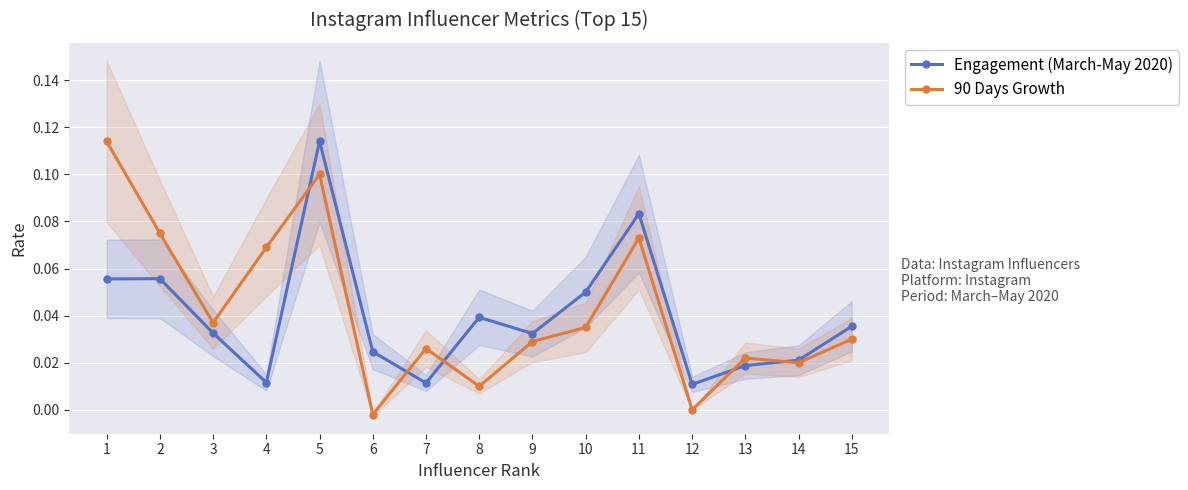

Reading right to left, transcribe all the data shown in this chart.

Engagement (March-May 2020): 15=0.0	14=0.0	13=0.0	12=0.0	11=0.1	10=0.1	9=0.0	8=0.0	7=0.0	6=0.0	5=0.1	4=0.0	3=0.0	2=0.1	1=0.1
90 Days Growth: 15=0.0	14=0.0	13=0.0	12=0.0	11=0.1	10=0.0	9=0.0	8=0.0	7=0.0	6=-0.0	5=0.1	4=0.1	3=0.0	2=0.1	1=0.1